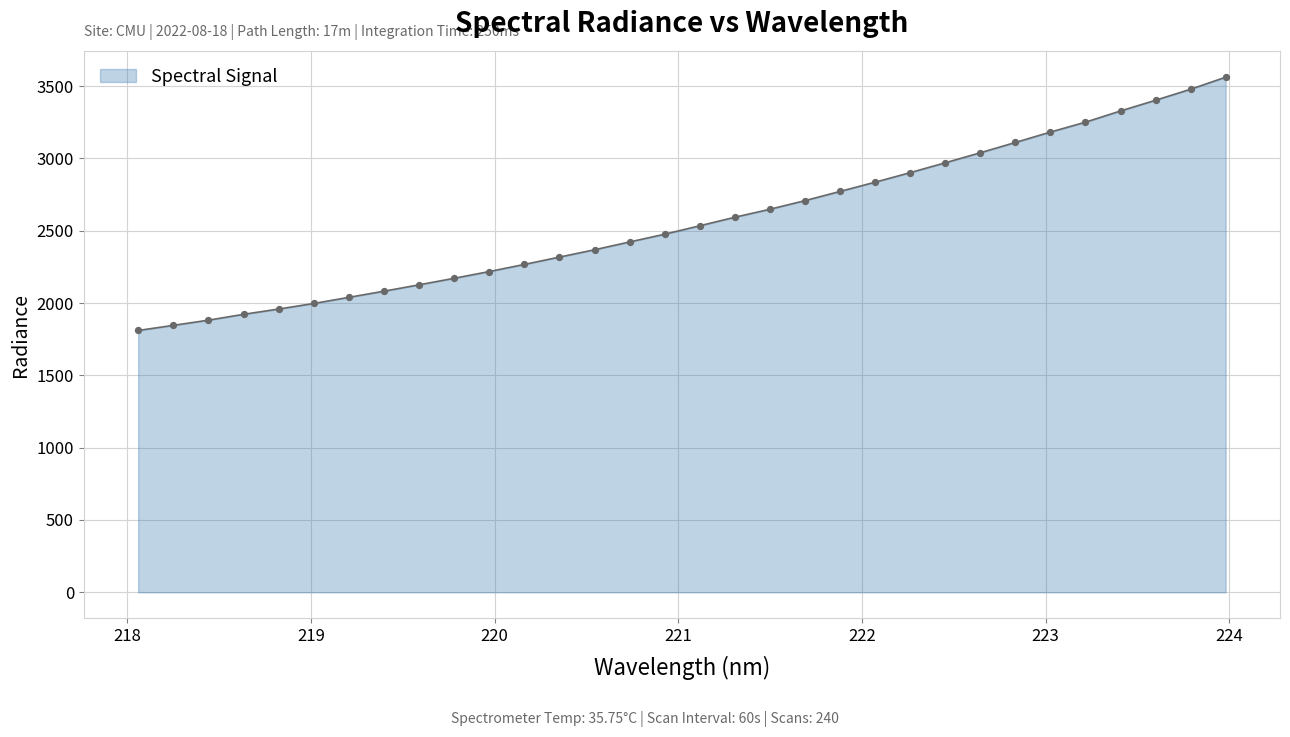

What is the greatest value displayed?

3561.1